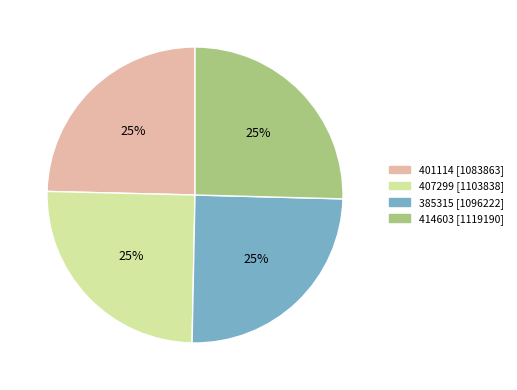

To the nearest percent, what is the average slice percentage?

25%